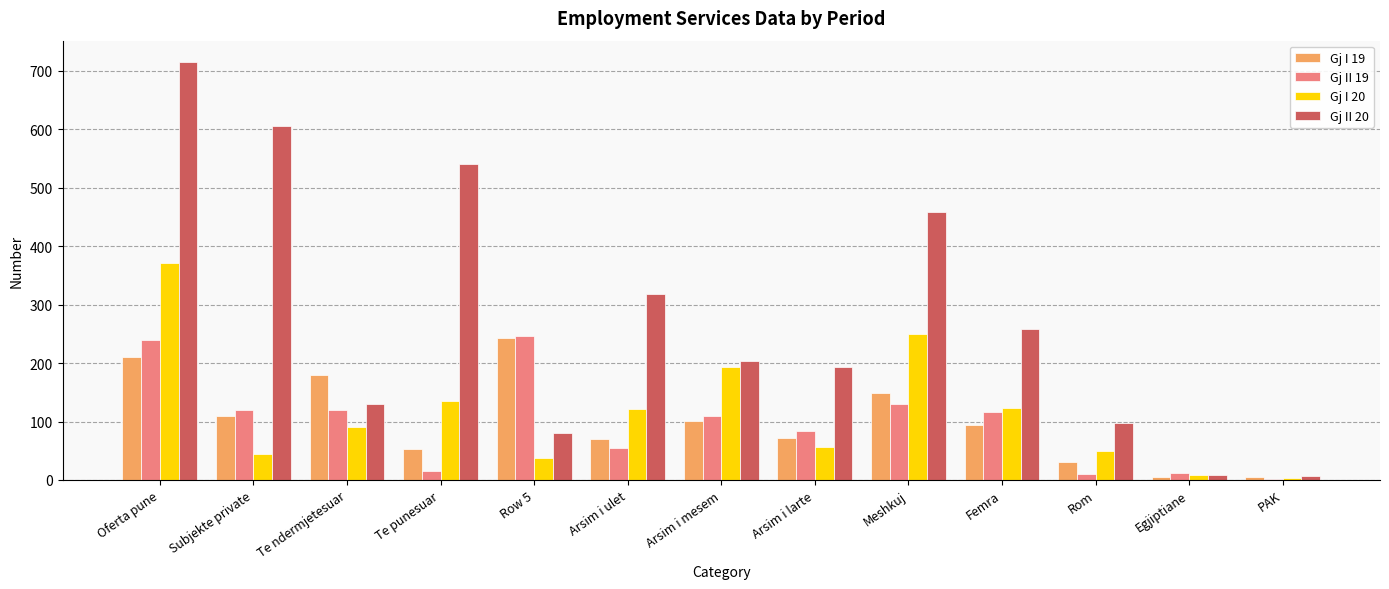

Which series has the largest total across all categories?

Gj II 20